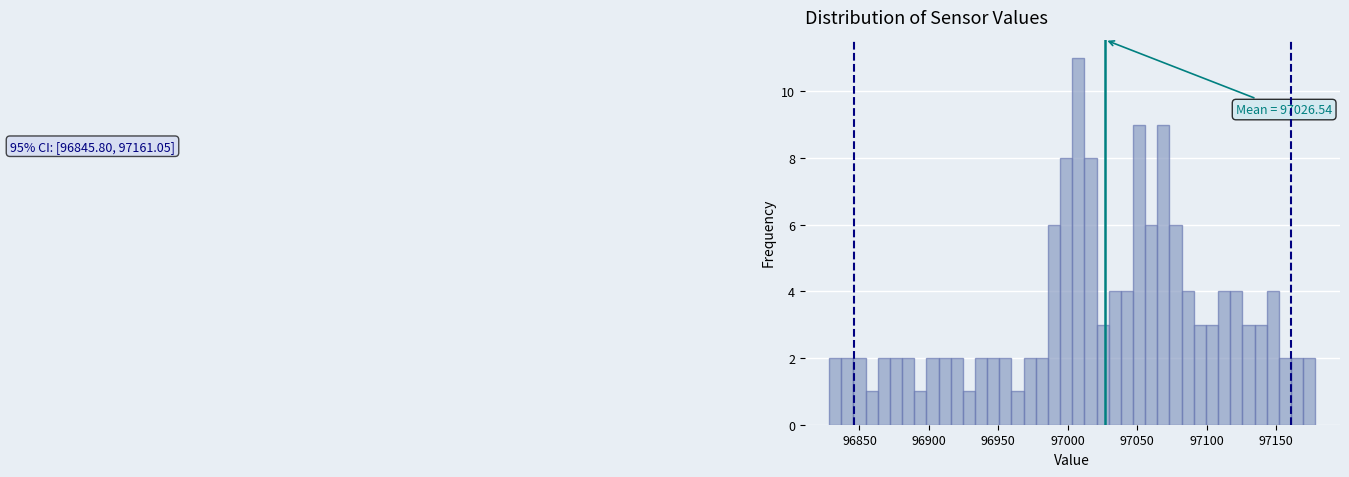

Around what value on the x-axis is the tallest bar? Give the approximate position of its centre, as read against the axis.

97010